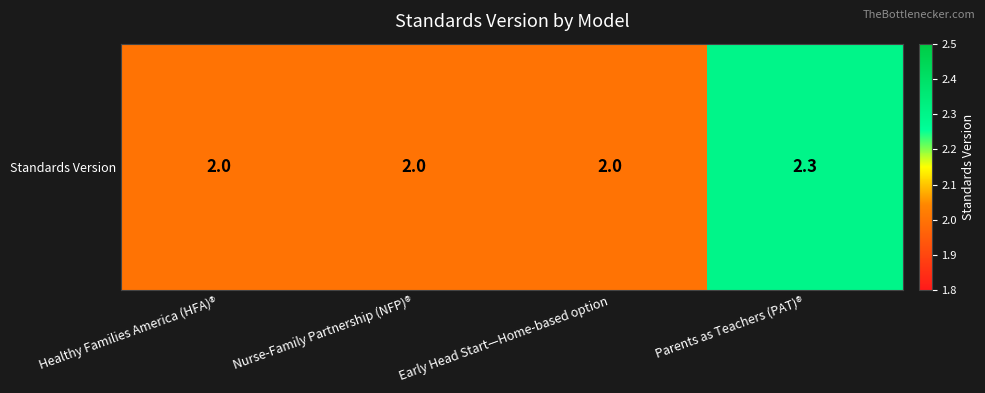

What is the maximum value shown in the chart?

2.3